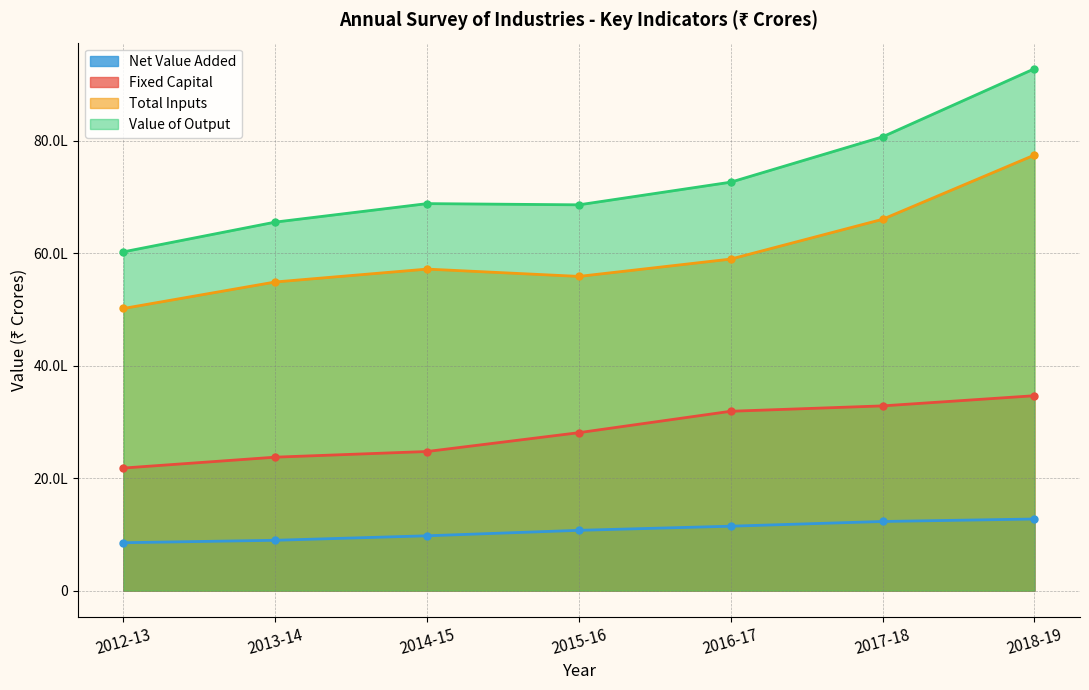

Which category has the highest value in the Value of Output series?

2018-19